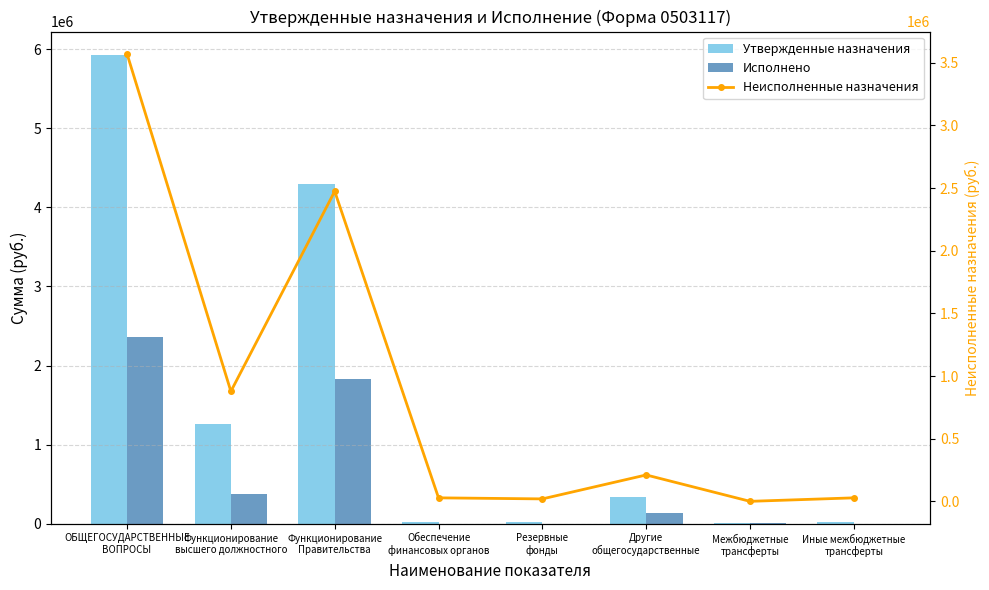

What is the maximum value shown in the chart?

5927555.4